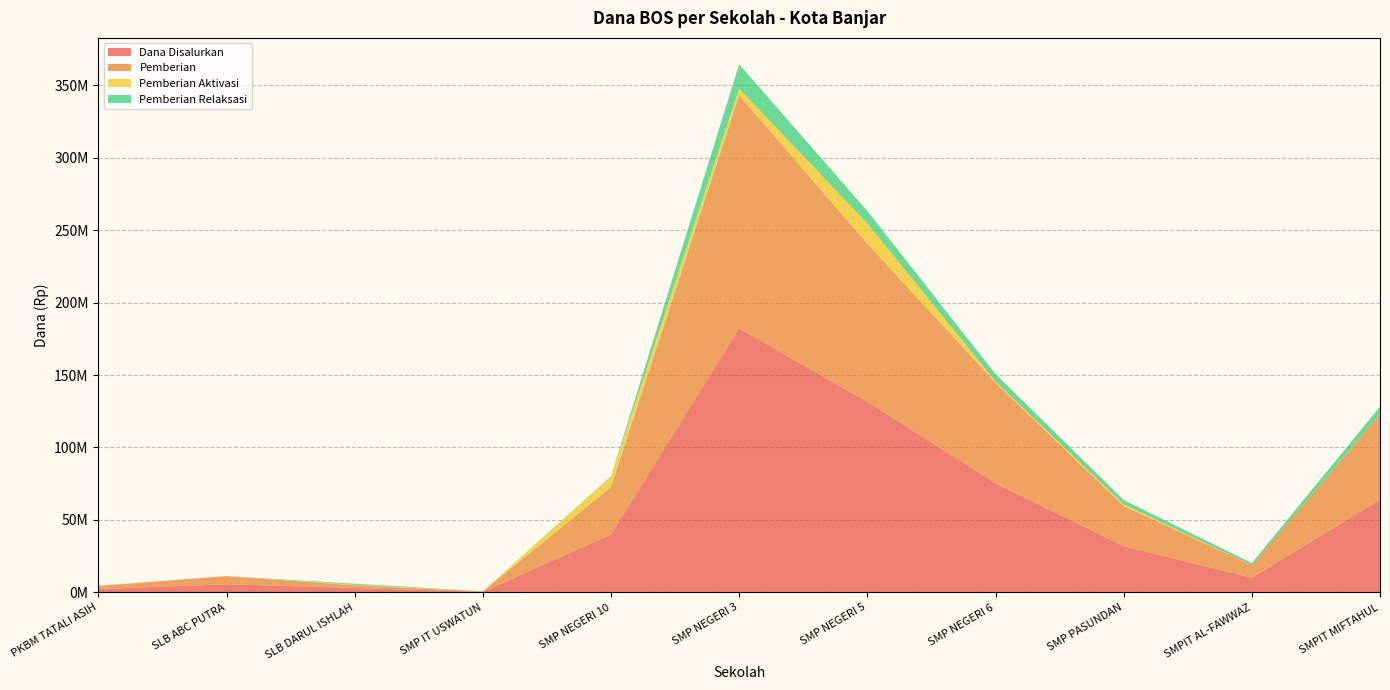

Reading right to left, what are all the values shown in this chart?

Dana Disalurkan: SMPIT MIFTAHUL=64125000	SMPIT AL-FAWWAZ=10125000	SMP PASUNDAN=31875000	SMP NEGERI 6=75375000	SMP NEGERI 5=131625000	SMP NEGERI 3=182250000	SMP NEGERI 10=40125000	SMP IT USWATUN=375000	SLB DARUL ISHLAH=3000000	SLB ABC PUTRA=5625000	PKBM TATALI ASIH=2250000
Pemberian: SMPIT MIFTAHUL=58875000	SMPIT AL-FAWWAZ=8625000	SMP PASUNDAN=27750000	SMP NEGERI 6=69375000	SMP NEGERI 5=109125000	SMP NEGERI 3=160875000	SMP NEGERI 10=32625000	SMP IT USWATUN=375000	SLB DARUL ISHLAH=1875000	SLB ABC PUTRA=5625000	PKBM TATALI ASIH=2250000
Pemberian Aktivasi: SMPIT MIFTAHUL=0	SMPIT AL-FAWWAZ=0	SMP PASUNDAN=1125000	SMP NEGERI 6=750000	SMP NEGERI 5=13875000	SMP NEGERI 3=4500000	SMP NEGERI 10=7125000	SMP IT USWATUN=0	SLB DARUL ISHLAH=375000	SLB ABC PUTRA=0	PKBM TATALI ASIH=0
Pemberian Relaksasi: SMPIT MIFTAHUL=5250000	SMPIT AL-FAWWAZ=1500000	SMP PASUNDAN=3000000	SMP NEGERI 6=5250000	SMP NEGERI 5=8625000	SMP NEGERI 3=16875000	SMP NEGERI 10=375000	SMP IT USWATUN=0	SLB DARUL ISHLAH=750000	SLB ABC PUTRA=0	PKBM TATALI ASIH=0